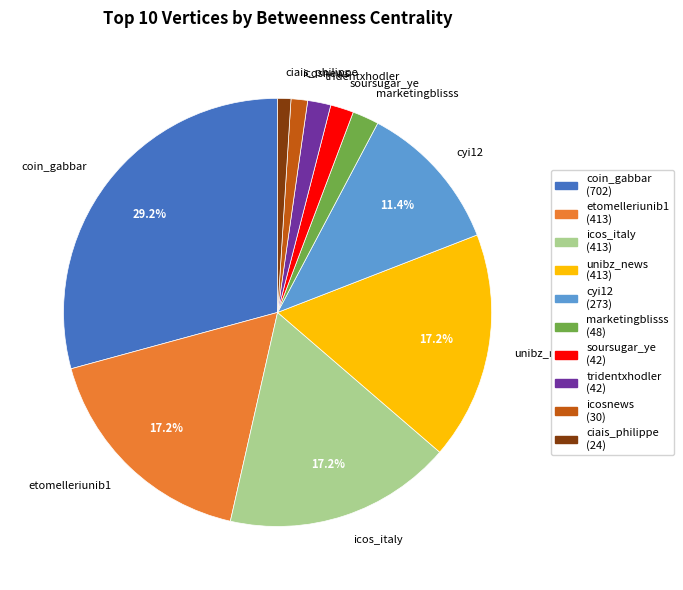

Is coin_gabbar the majority of the pie?

No